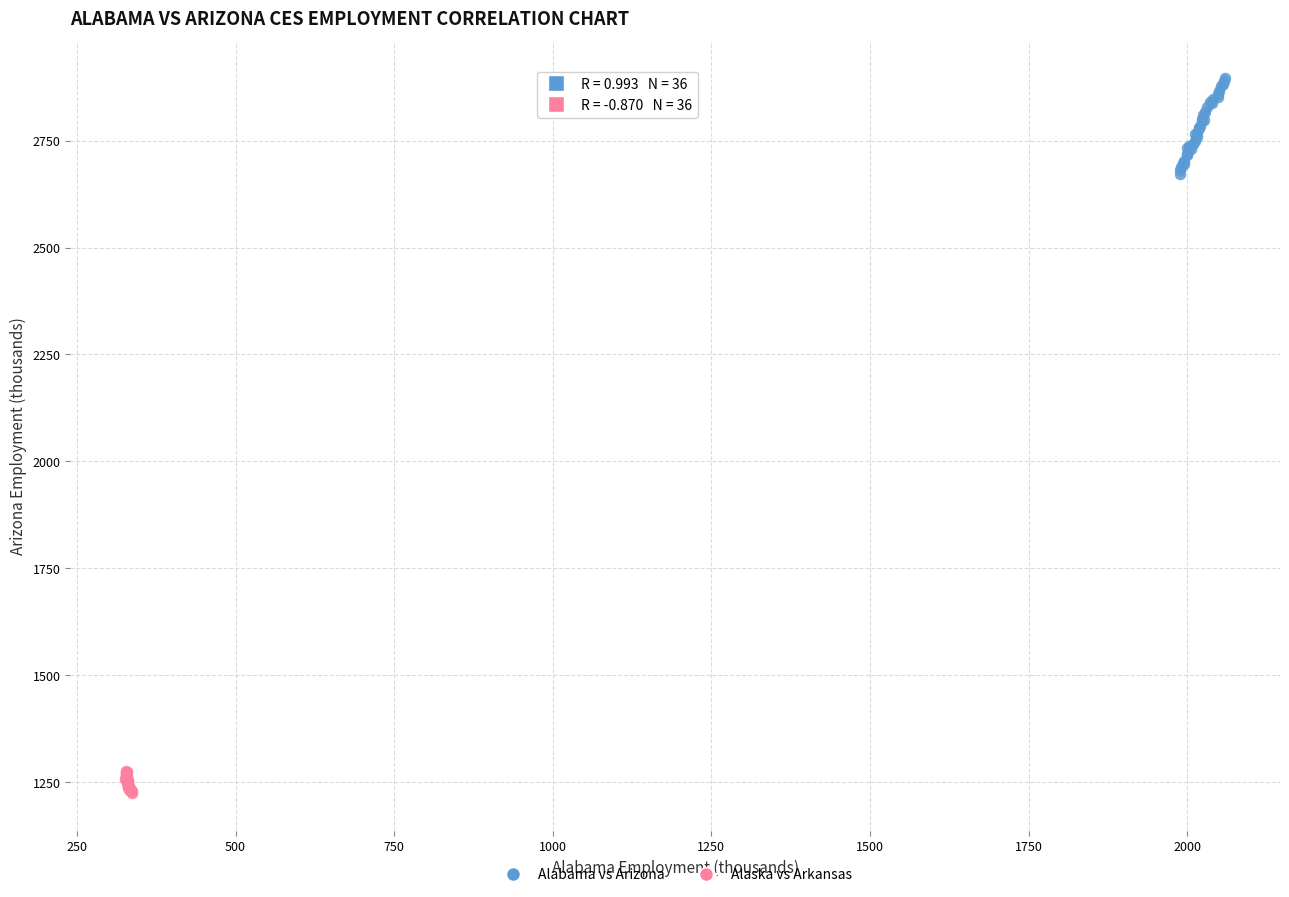

Which series has the largest Y range (max minus min)?

Alabama vs Arizona